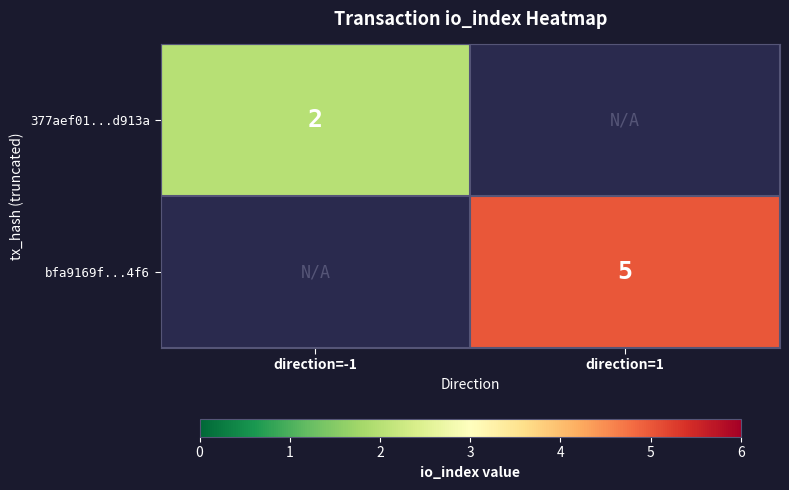

Is it true that 377aef01...d913a equals 3 at direction=-1?

False